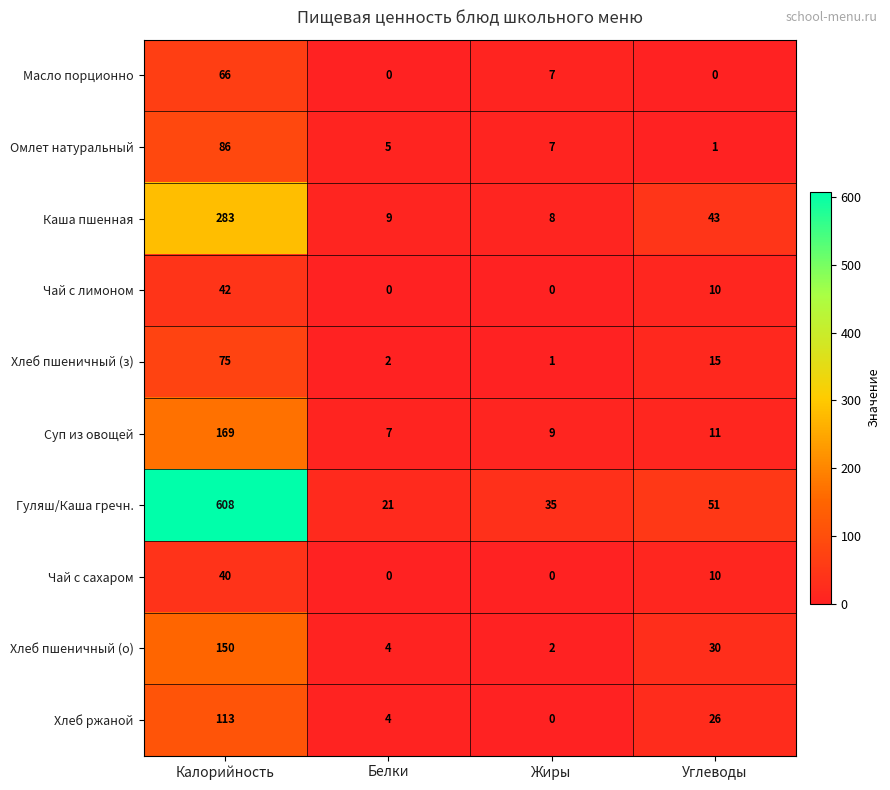

At which category is the sum across all series the highest?

Калорийность